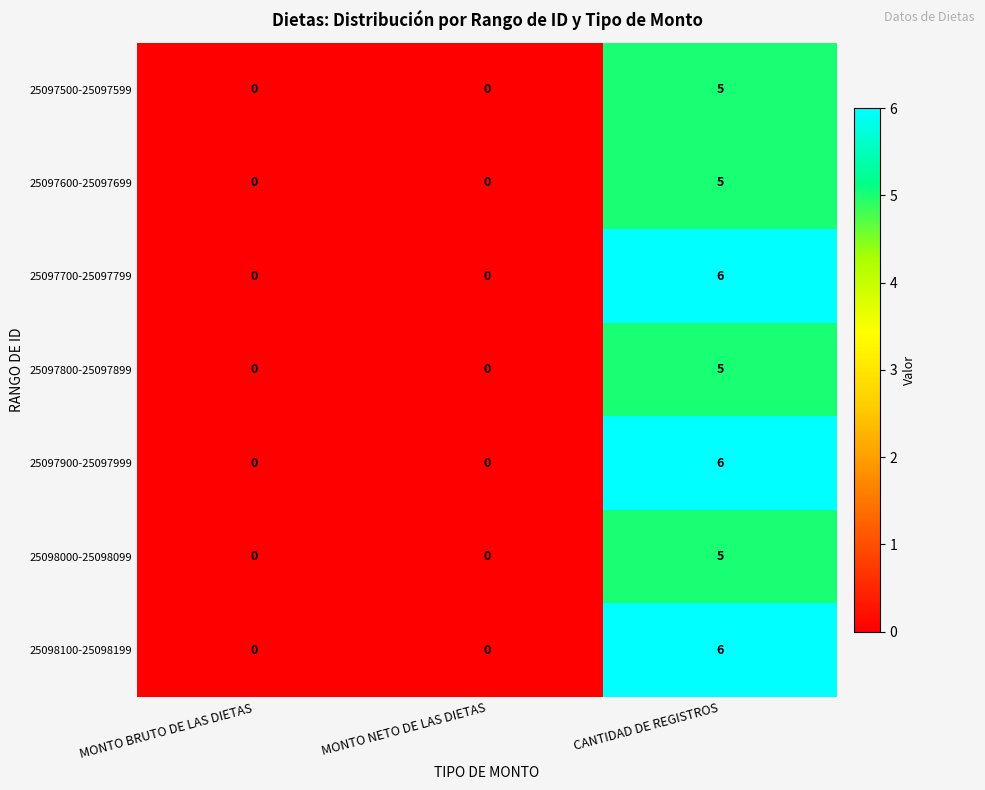

How many values in the 25097600-25097699 series exceed 0?

1